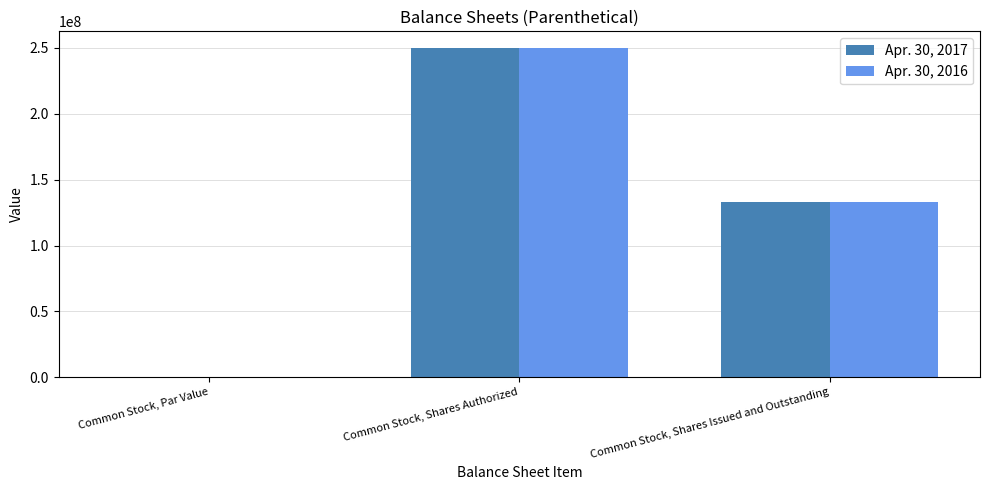

At which category is the sum across all series the highest?

Common Stock, Shares Authorized